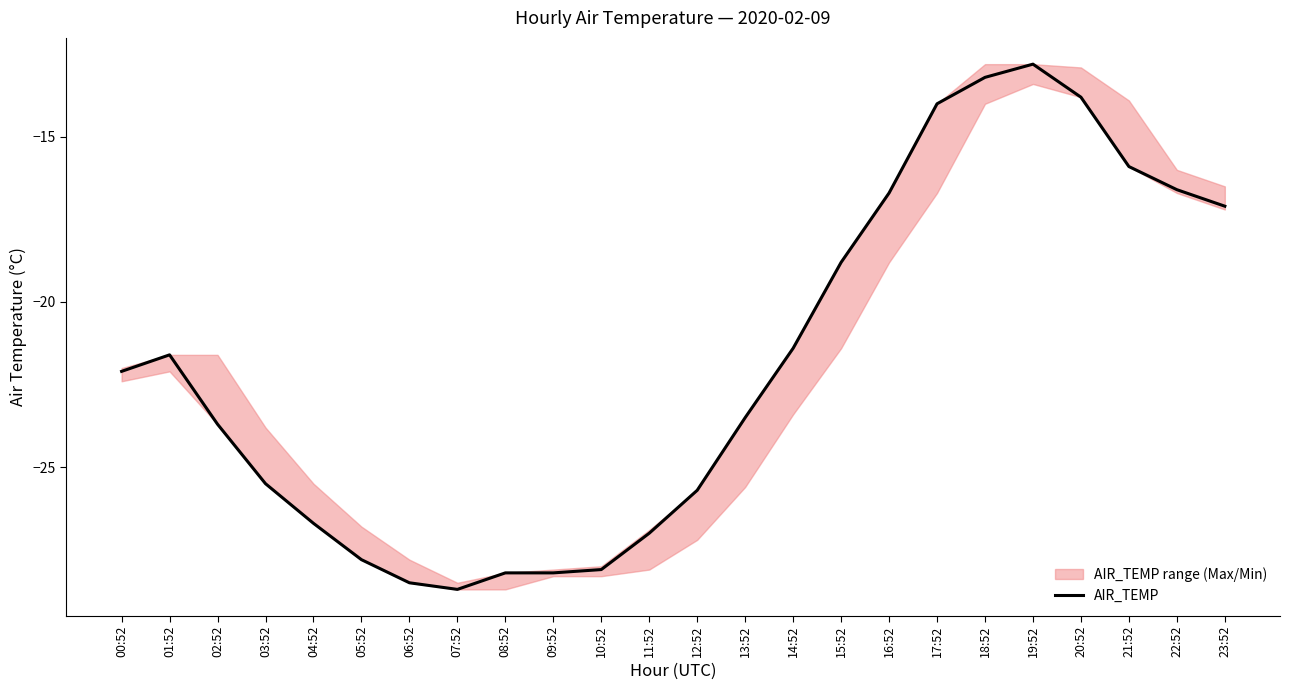

Reading left to right, transcribe all the data shown in this chart.

-22.1	-21.6	-23.7	-25.5	-26.7	-27.8	-28.5	-28.7	-28.2	-28.2	-28.1	-27.0	-25.7	-23.5	-21.4	-18.8	-16.7	-14.0	-13.2	-12.8	-13.8	-15.9	-16.6	-17.1